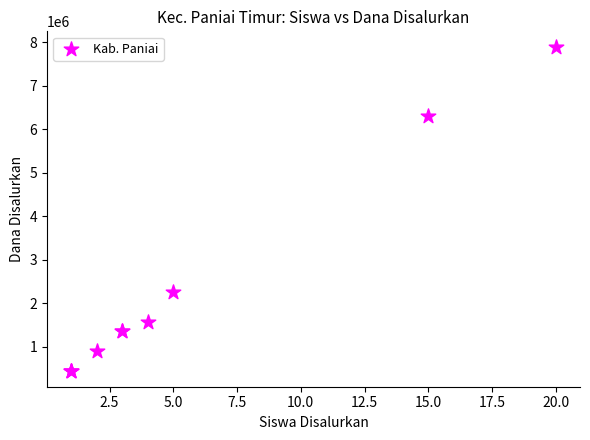

What Y value in the scatter plot is closest to 4162500?

2250000